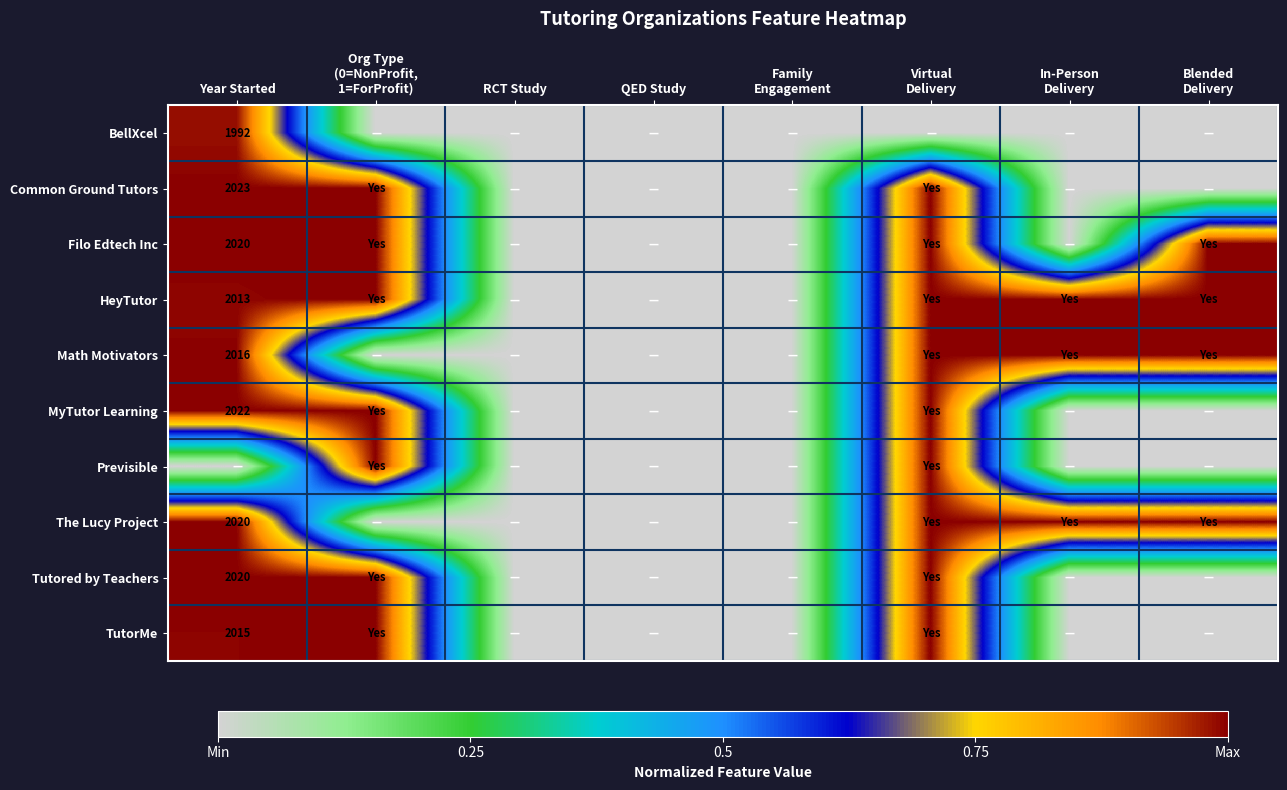

Is it true that BellXcel equals 823 at Year Started?

False